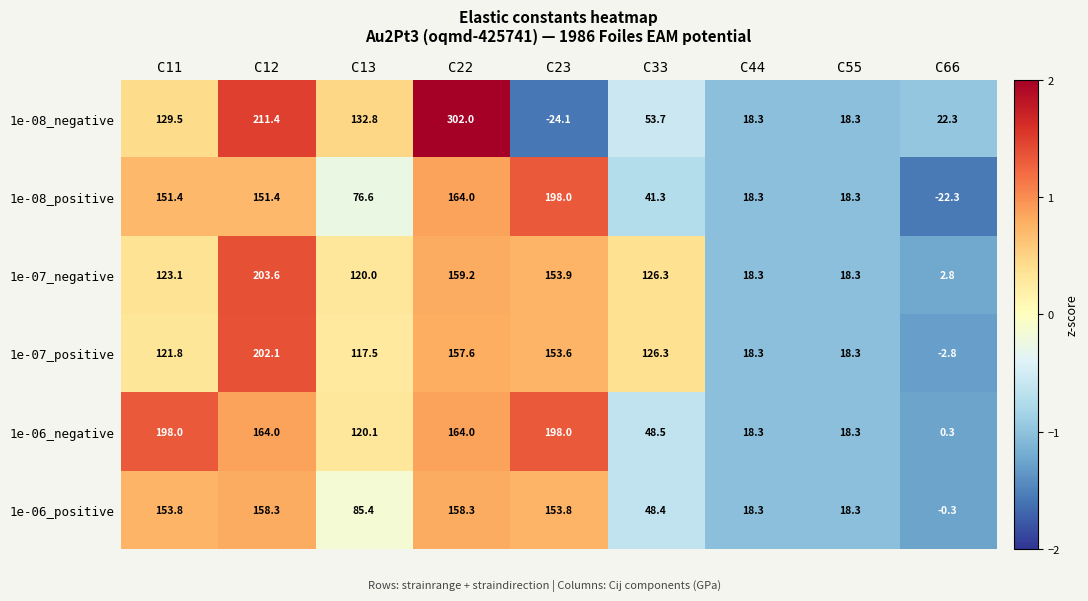

What is the sum of the 1e-06_negative values at C13 and C23?

318.1